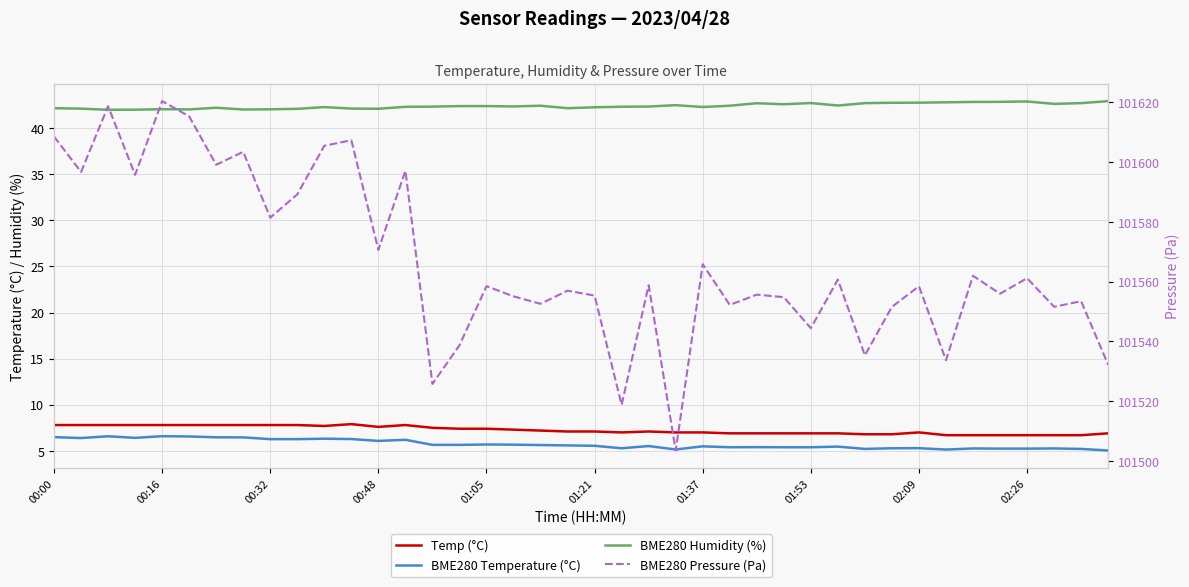

Is the value of BME280 Humidity (%) at 33 greater than the value of BME280 Pressure (Pa) at 24?

No